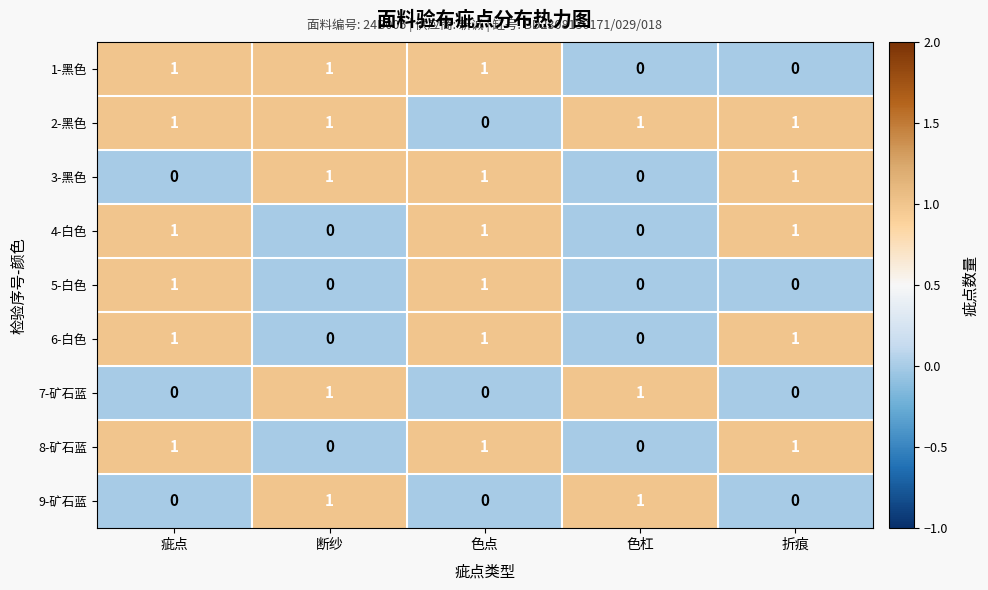

Which series has the largest total across all categories?

2-黑色